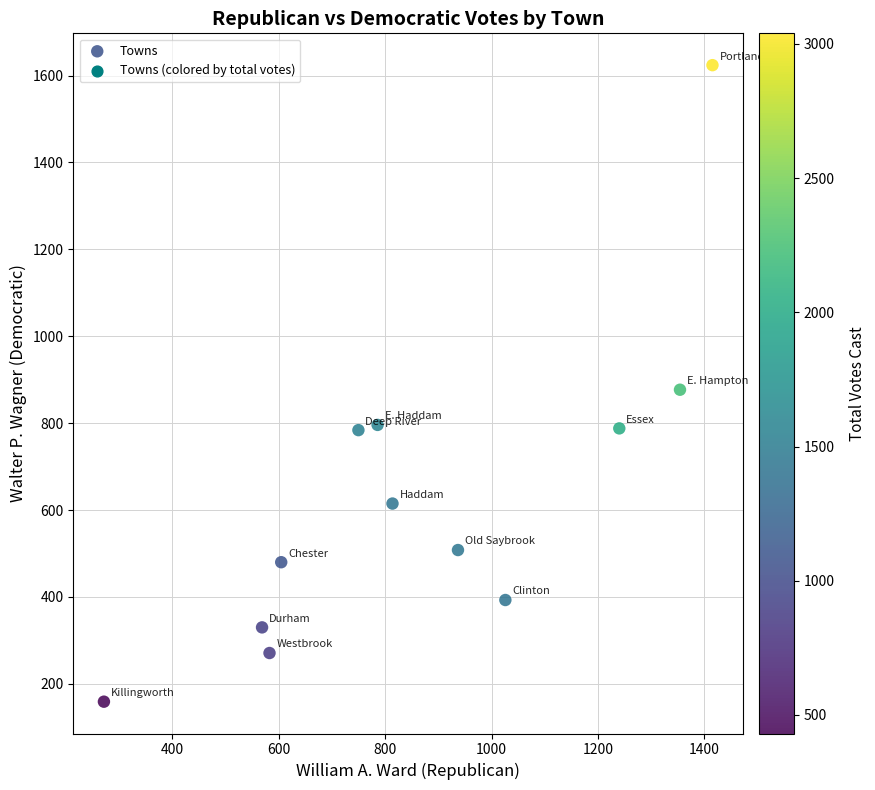

What is the range of Y values (max minus min)?

1465